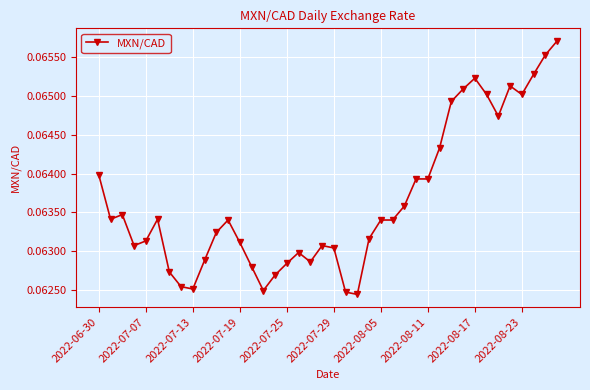

Count the values in the range 0 to 1.

40